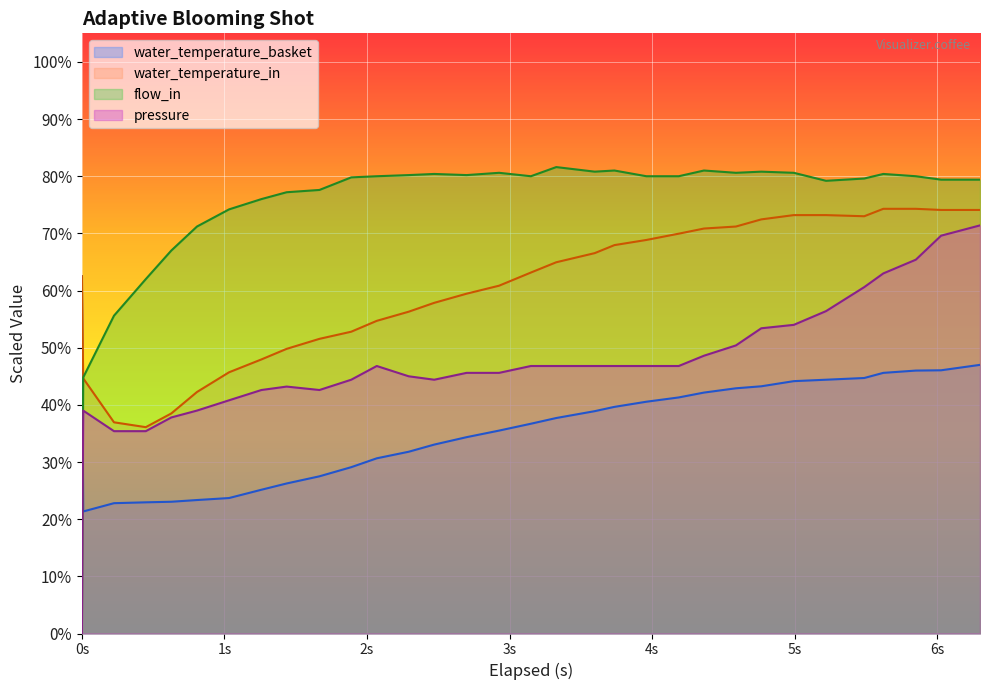

Which series has the largest total across all categories?

flow_in